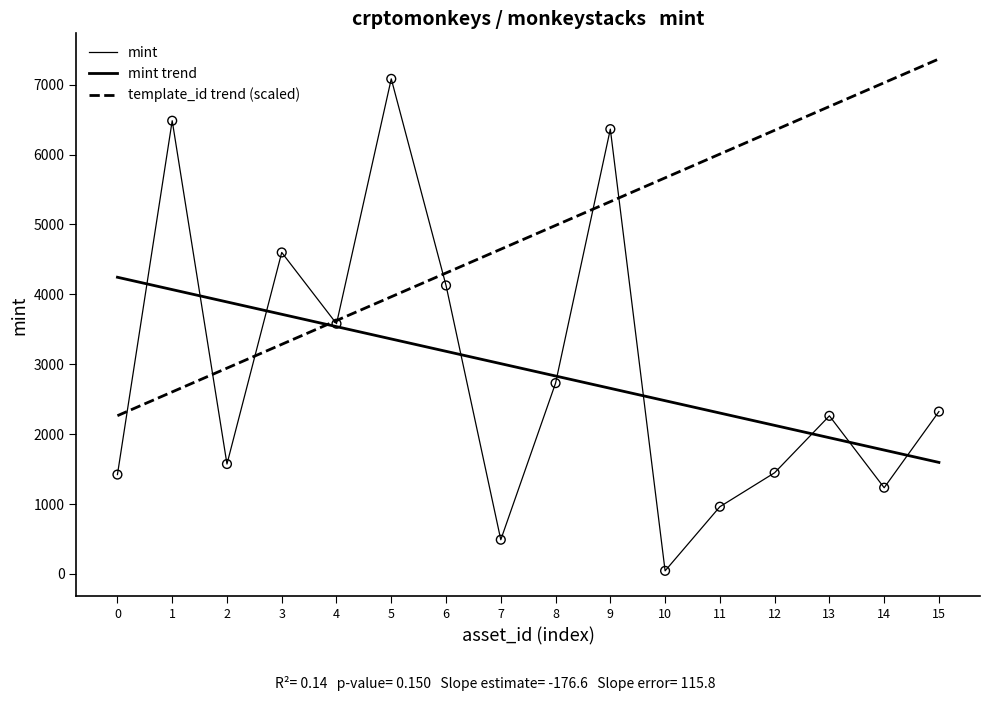

At which category is the sum across all series the highest?

5